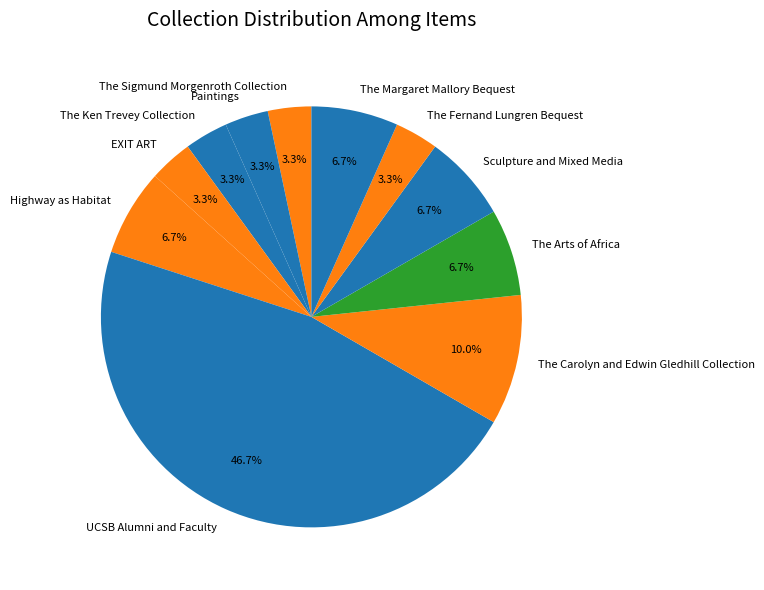

Is there any slice that represents more than half of the pie?

No